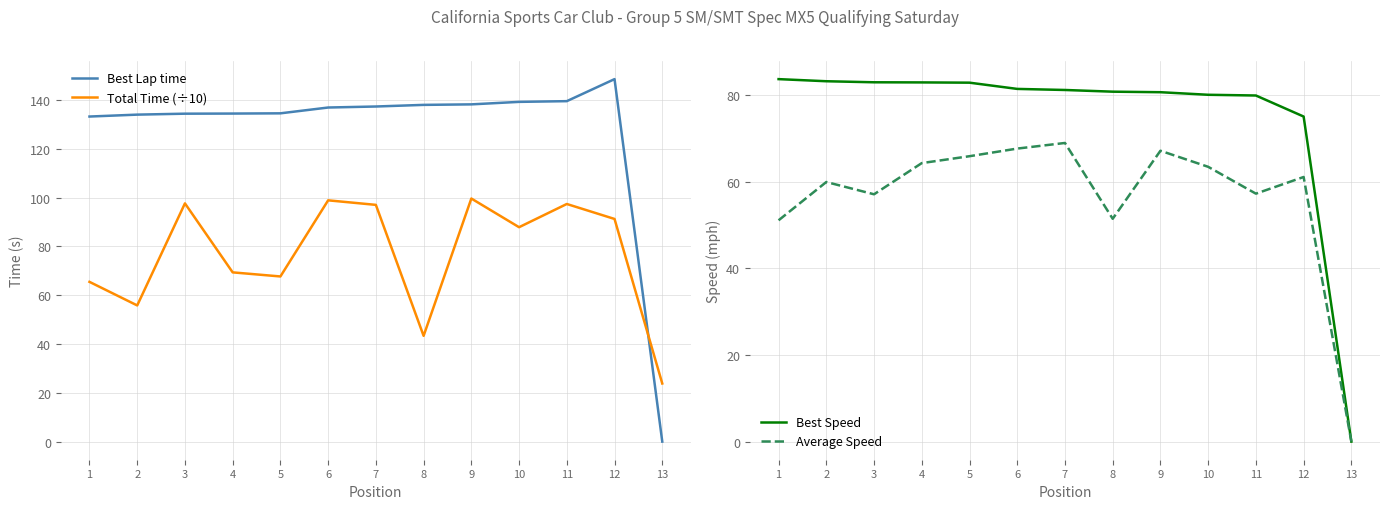

How many data points in Average Speed are above 61?

7